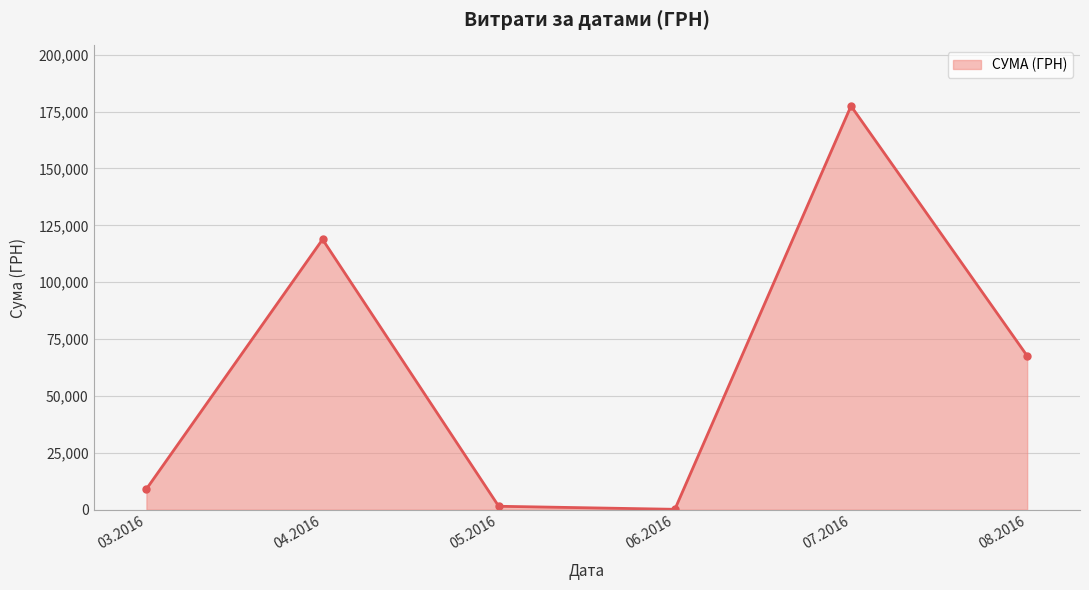

What is the change in value from 04.2016 to 07.2016?

+58647.1